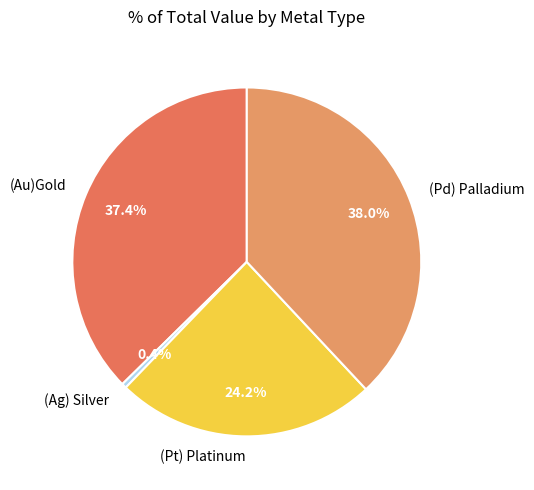

To the nearest percent, what is the difference between the largest and smallest slice percentages?

38%